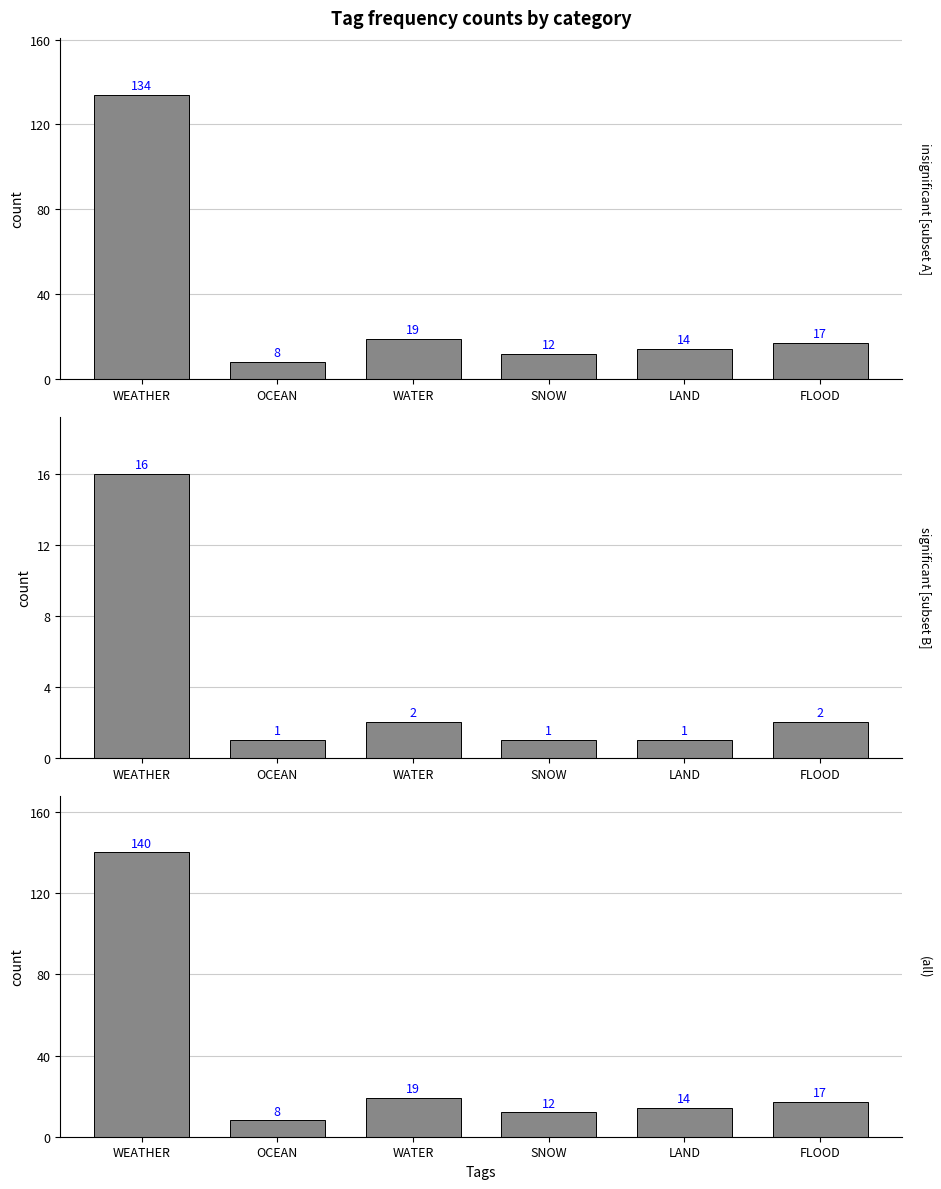

What value does the insignificant [subset A] series have at WEATHER, to the nearest 10?

130